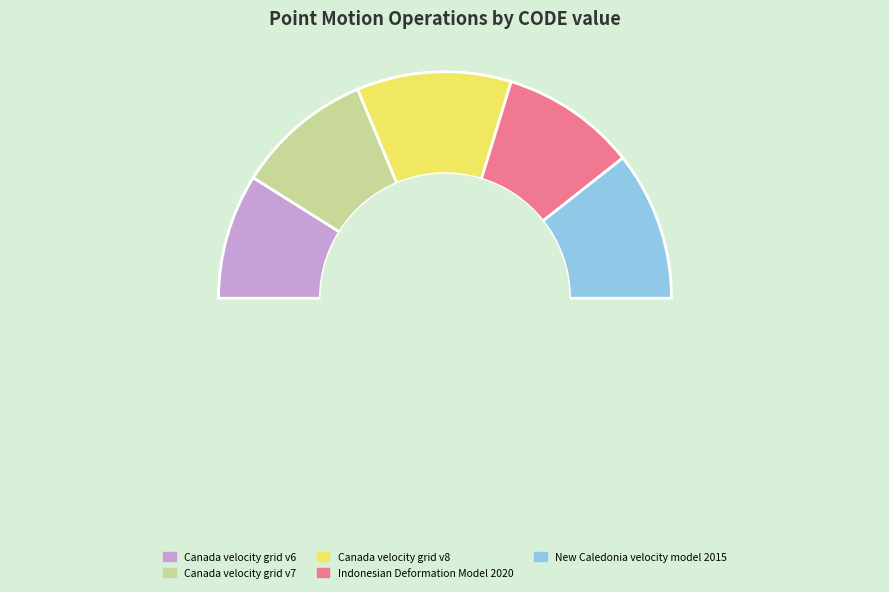

To the nearest percent, what is the average slice percentage?

20%